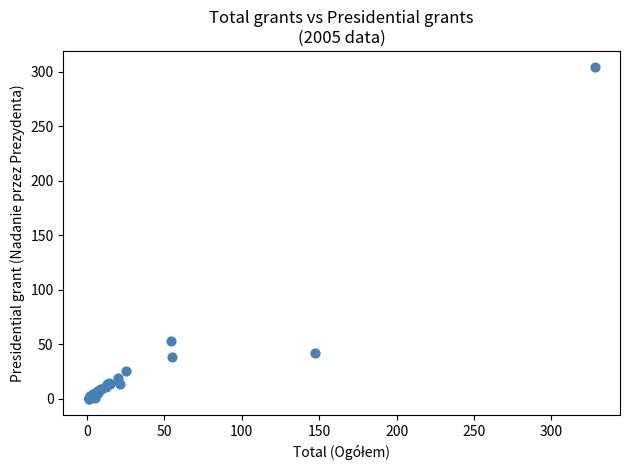

What Y value in the scatter plot is closest to 152?

53